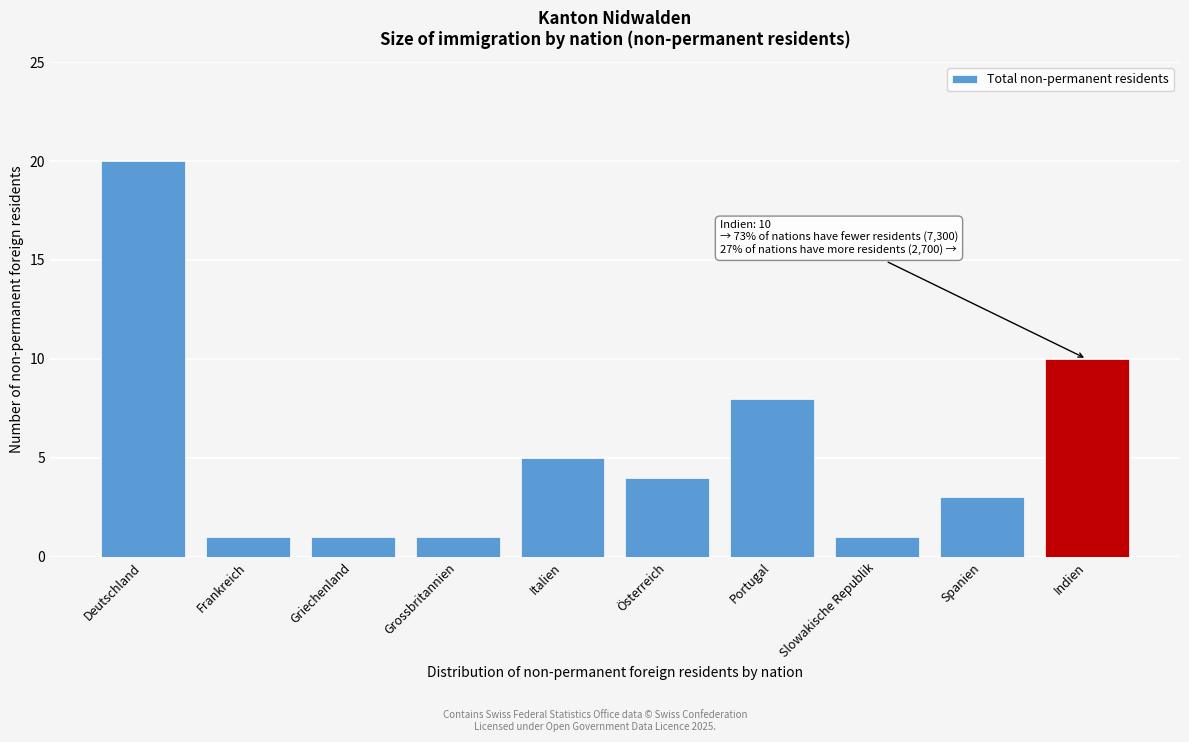

Reading right to left, what are all the values shown in this chart?

10	3	1	8	4	5	1	1	1	20